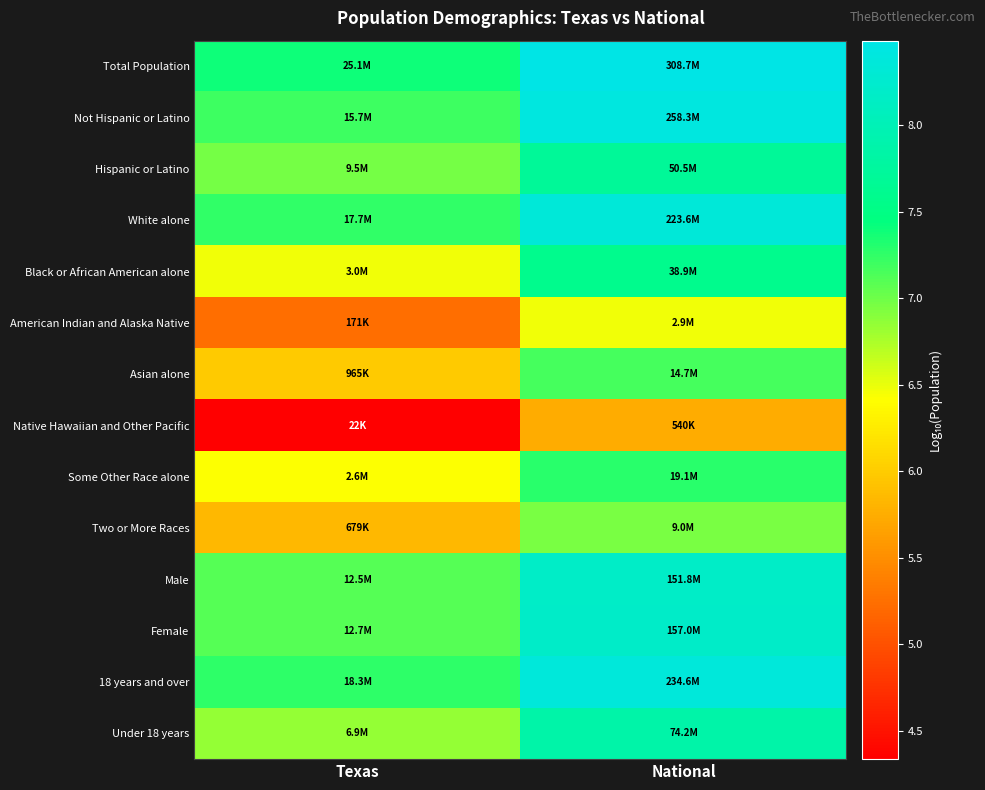

At how many categories does at least one series exceed 6?

2